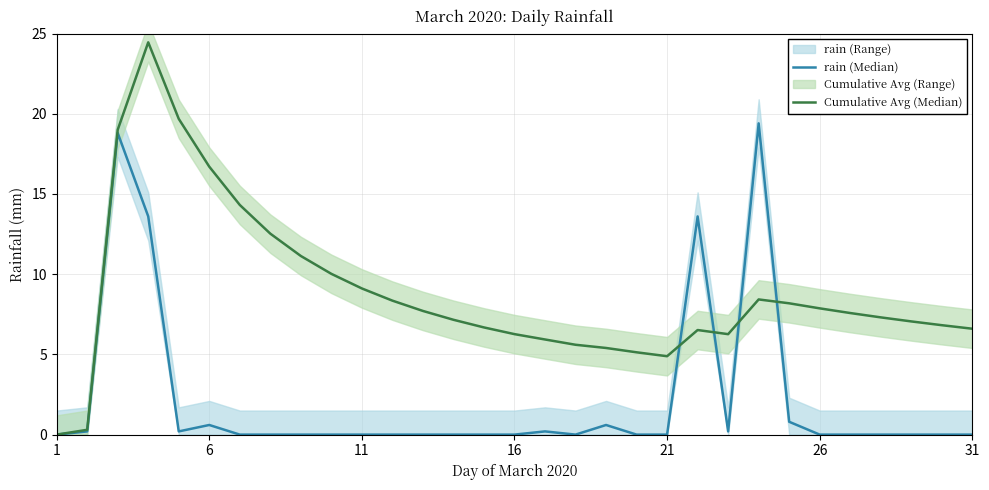

Which series ends up on top after the final intersection of rain (Median) and Cumulative Avg (Median)?

Cumulative Avg (Median)